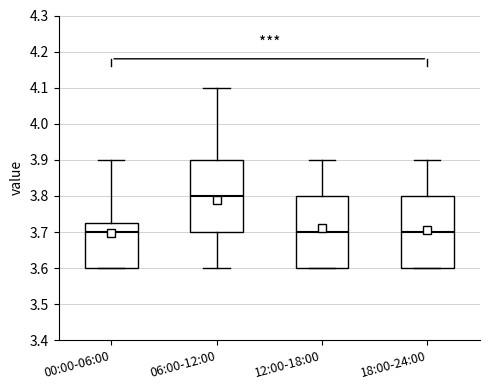

Reading left to right, read every box against the y-axis: the position of its median line, the range the box covers, and the ends of its whiskers. The values are not printed on the chart, so give them approximately, as read against the axis.

00:00-06:00: median 3.70, box 3.60 to 3.73, whiskers 3.60 to 3.90
06:00-12:00: median 3.80, box 3.70 to 3.90, whiskers 3.60 to 4.10
12:00-18:00: median 3.70, box 3.60 to 3.80, whiskers 3.60 to 3.90
18:00-24:00: median 3.70, box 3.60 to 3.80, whiskers 3.60 to 3.90